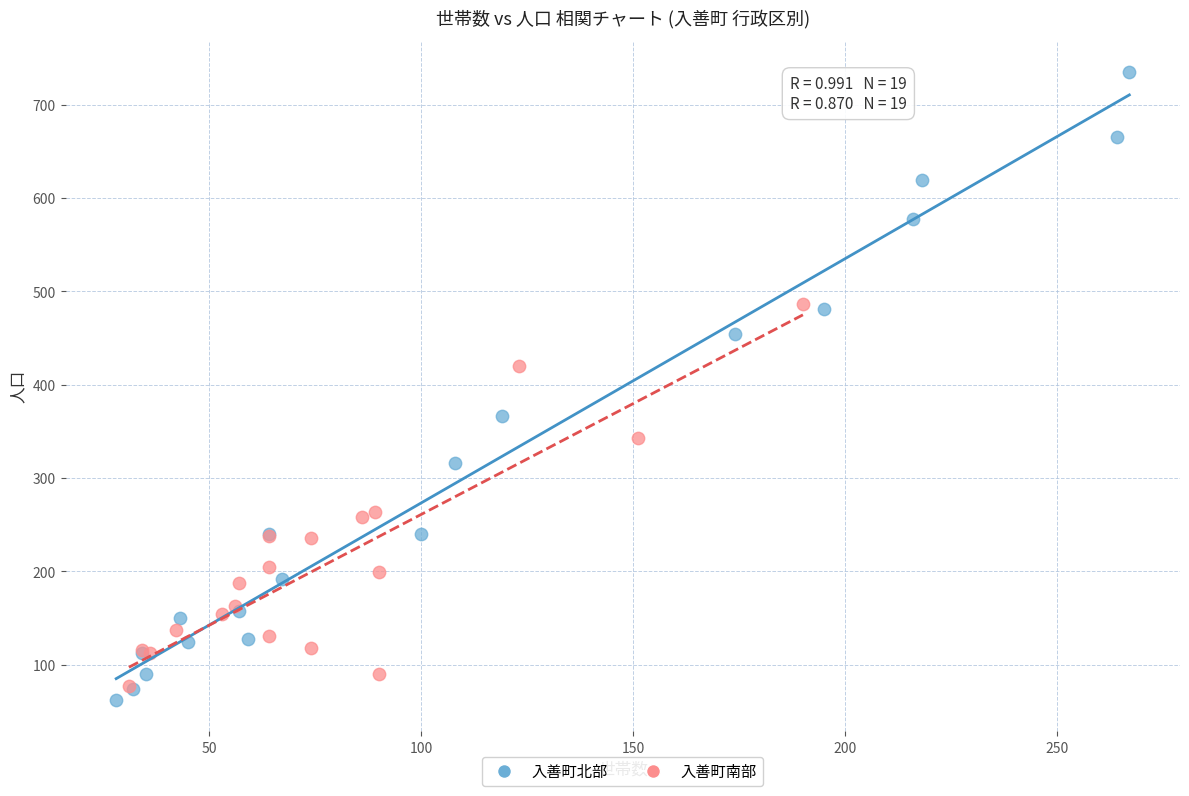

Which series has the widest spread of Y values?

入善町北部